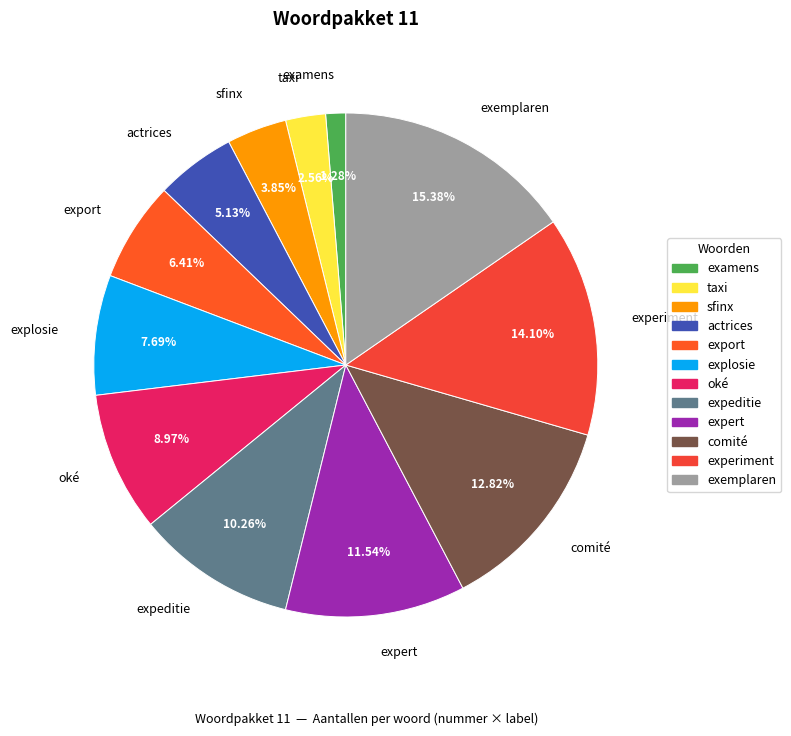

How many slices are in this pie chart?

12